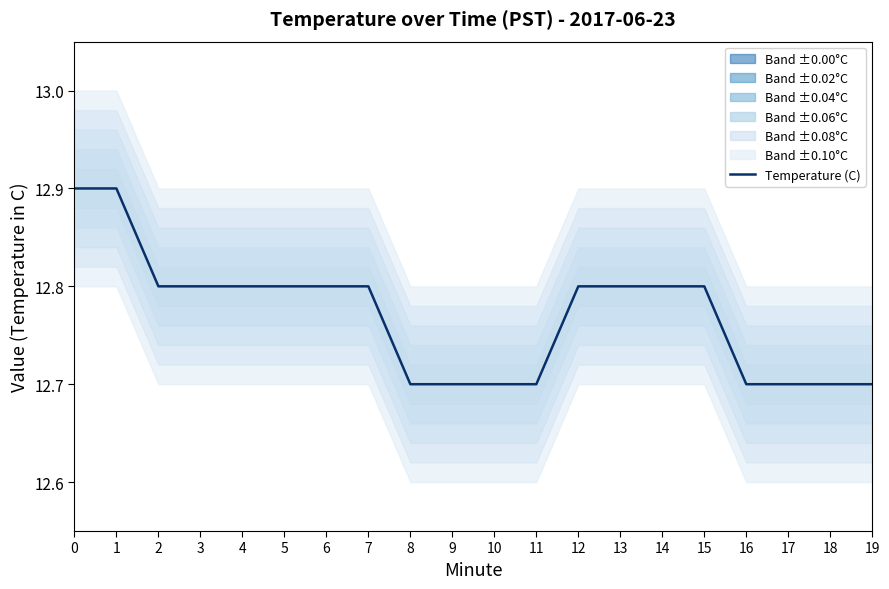

Approximately how many times larger is the value at 14 compared to 16?

1.0